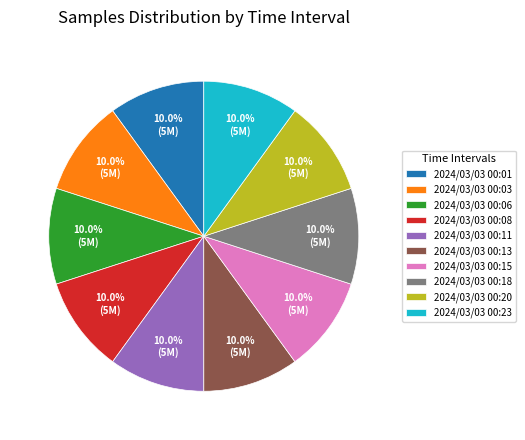

What is the ratio of the value at 2024/03/03 00:13 to the value at 2024/03/03 00:11?

1.0